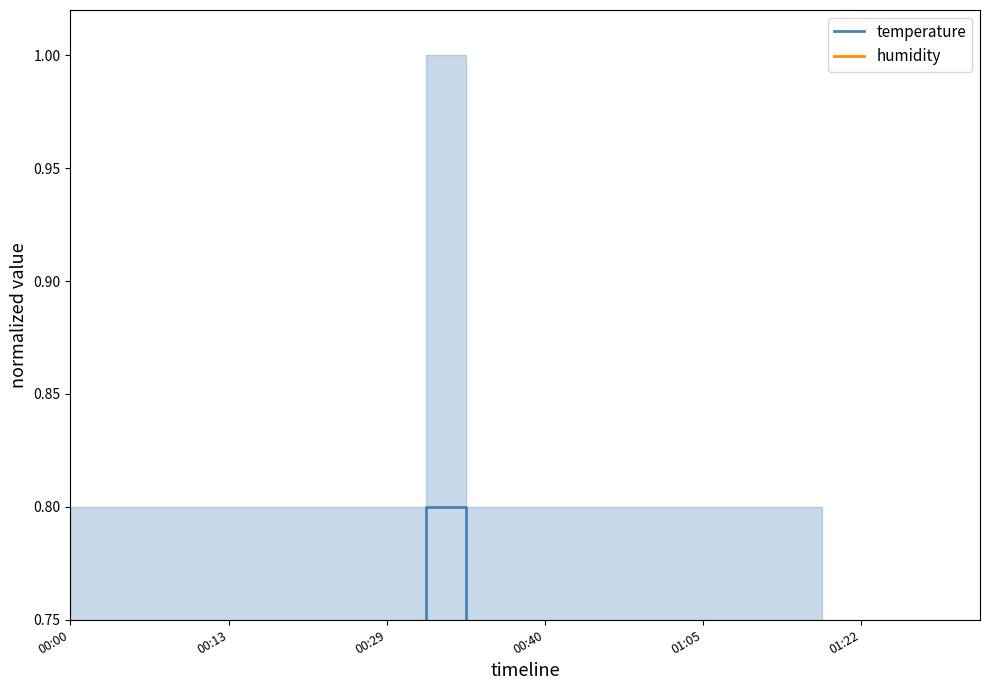

Rank the series at 01:22 from lowest to highest value.

humidity, temperature